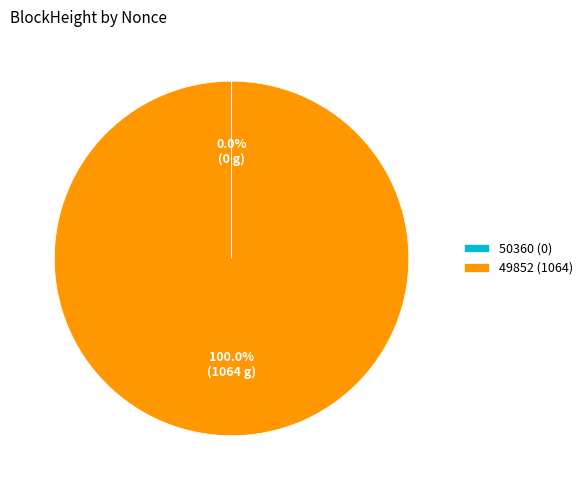

To the nearest percent, what is the average slice percentage?

50%